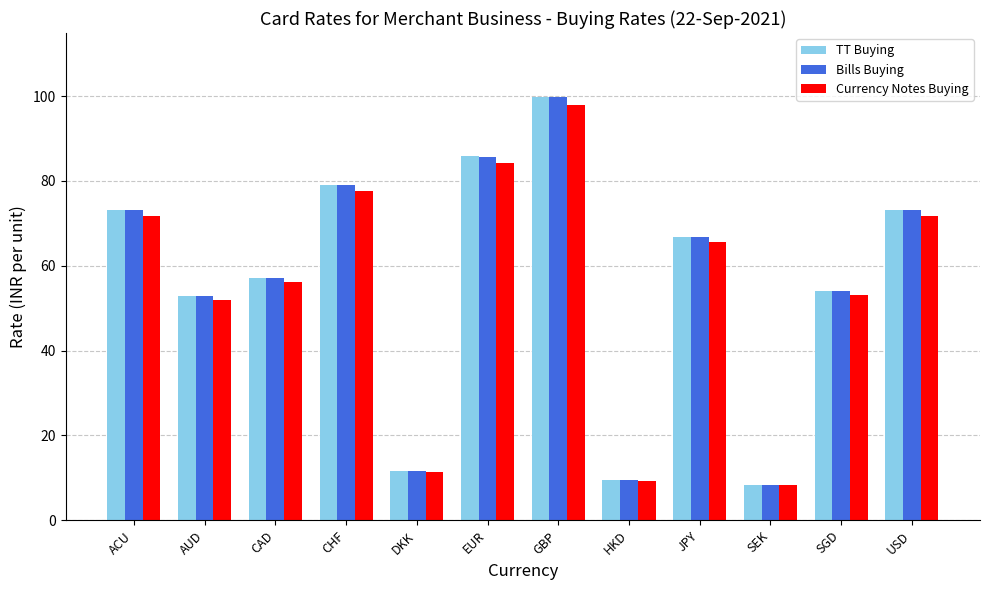

What is the approximate value of Currency Notes Buying at ACU?

71.8